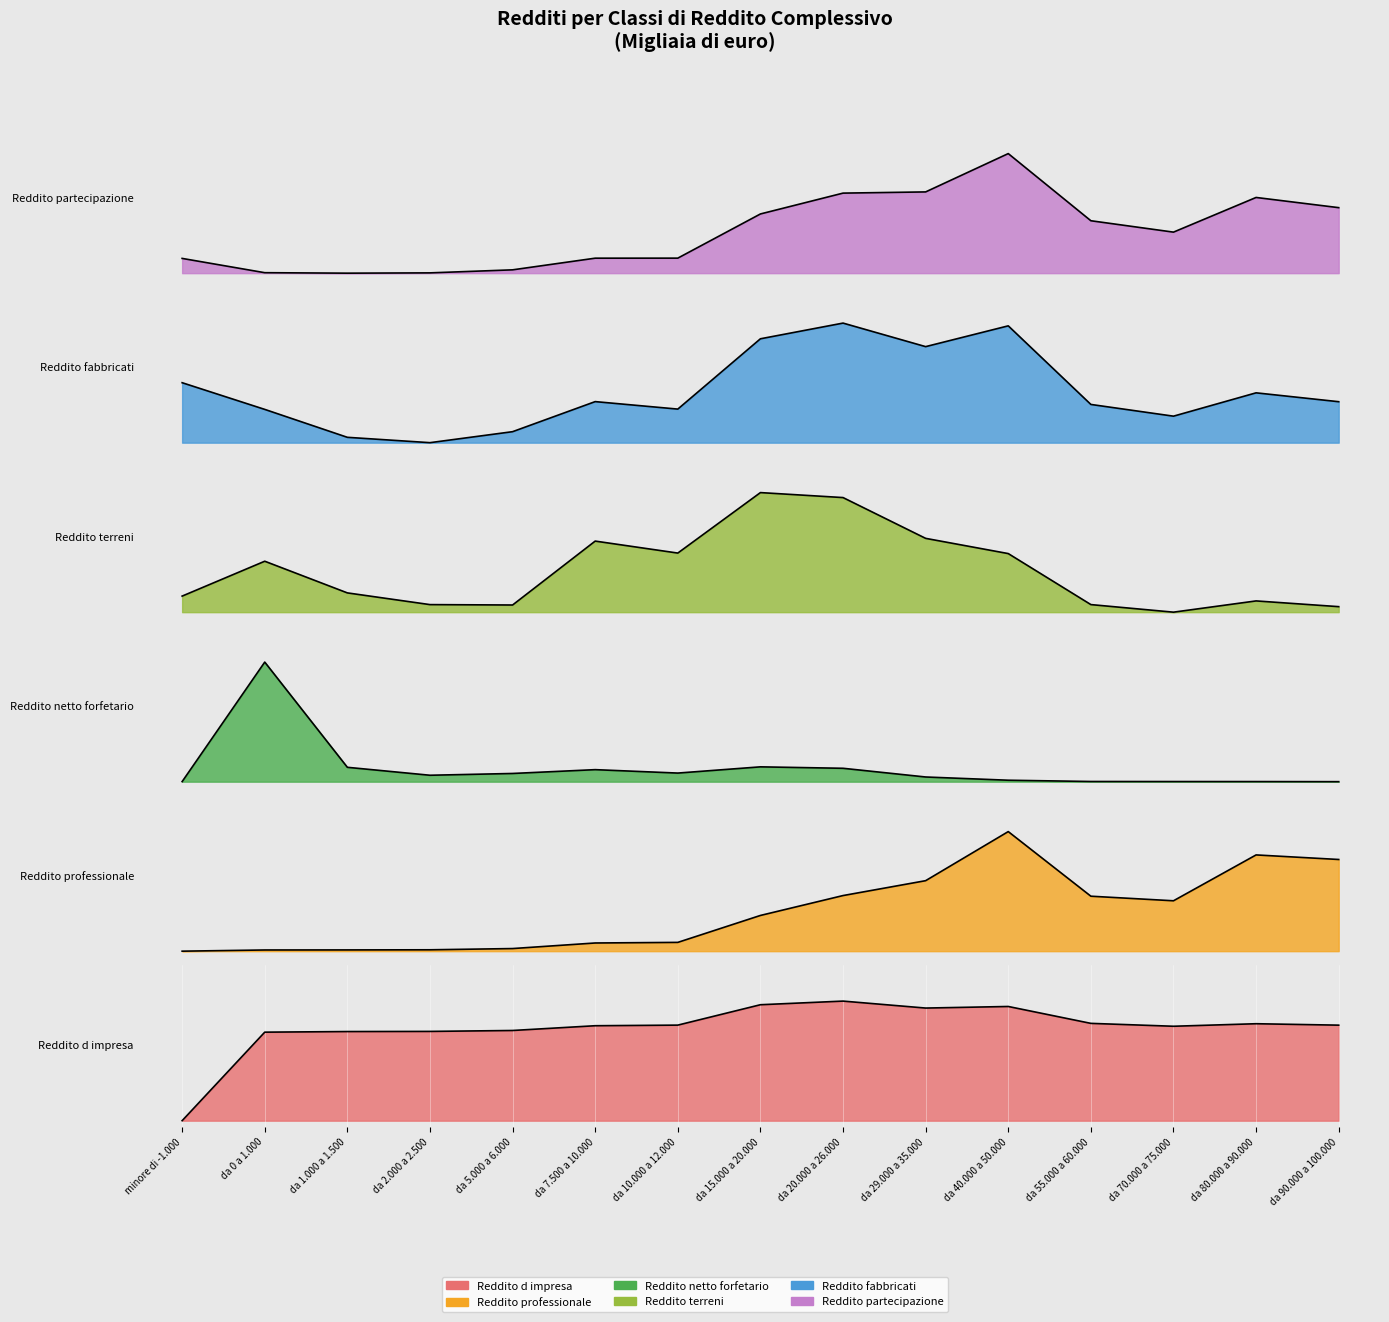

What is the difference between the highest and lowest values at da 90.000 a 100.000?

0.8